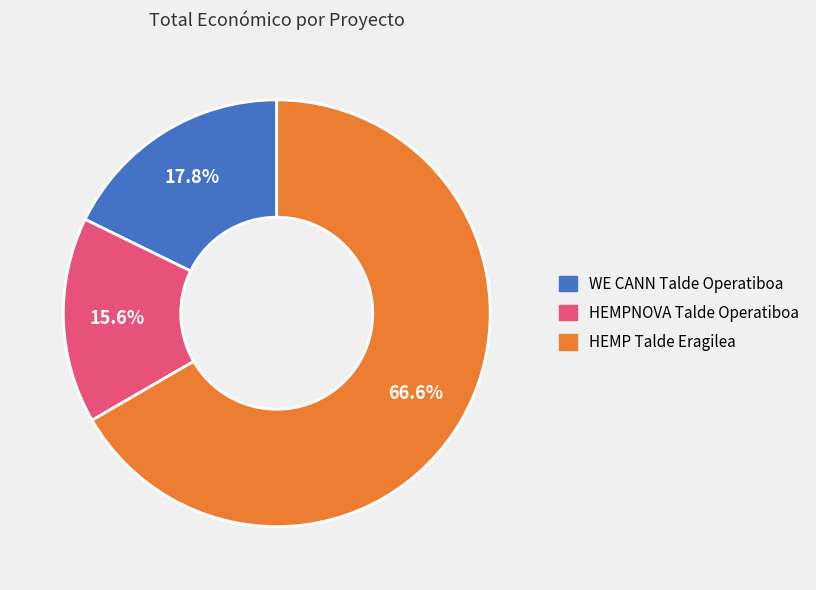

What is the ratio of the value at WE CANN Talde Operatiboa to the value at HEMP Talde Eragilea?

0.3